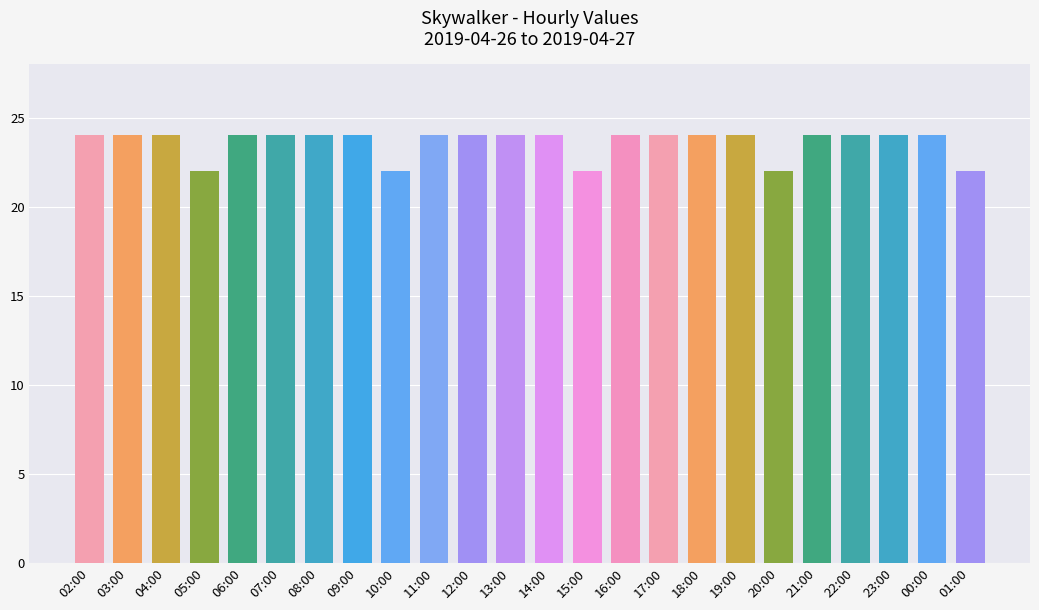

What is the difference between the values at 19:00 and 20:00?

2